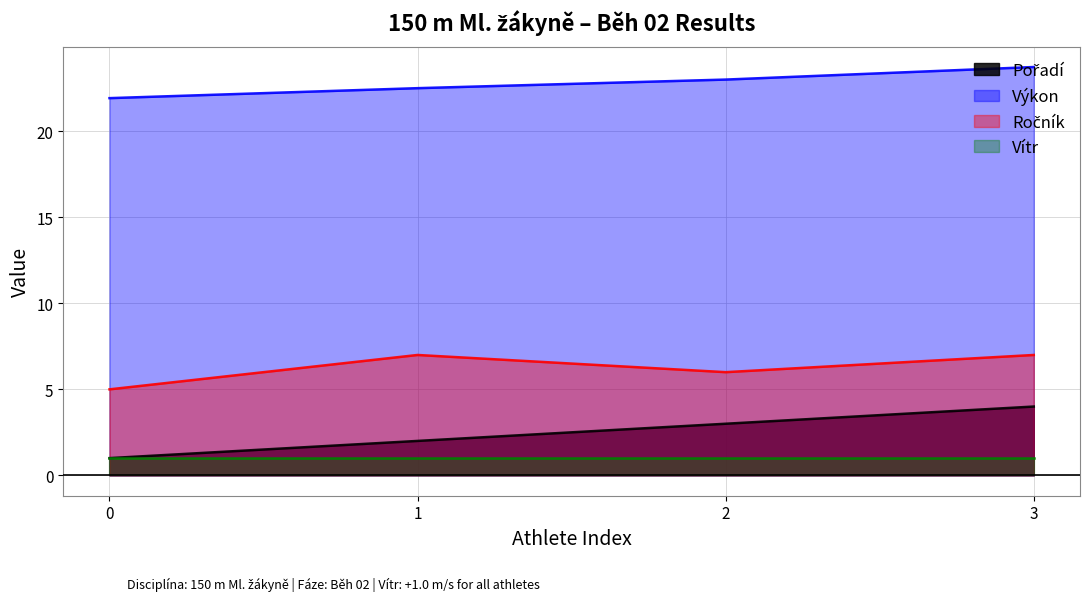

The Vítr series shows 1.0 at 3. True or false?

True